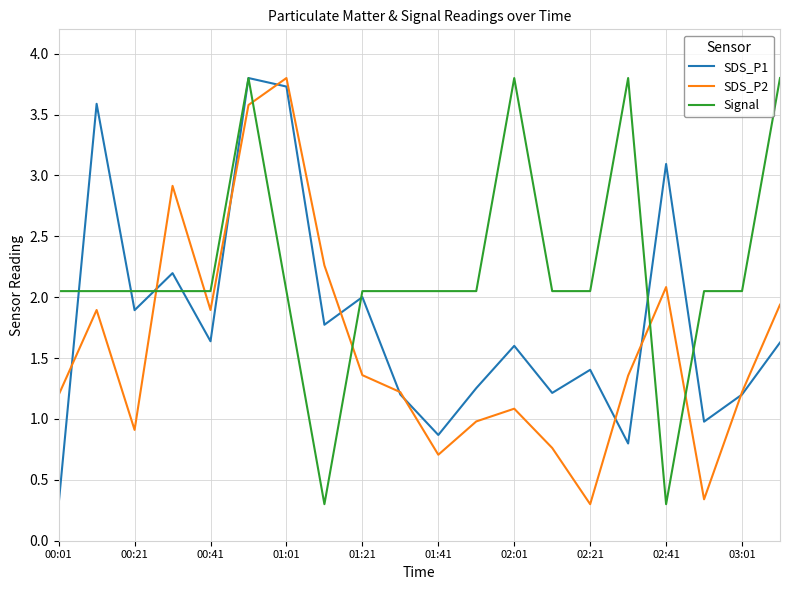

Which series has the largest total across all categories?

Signal